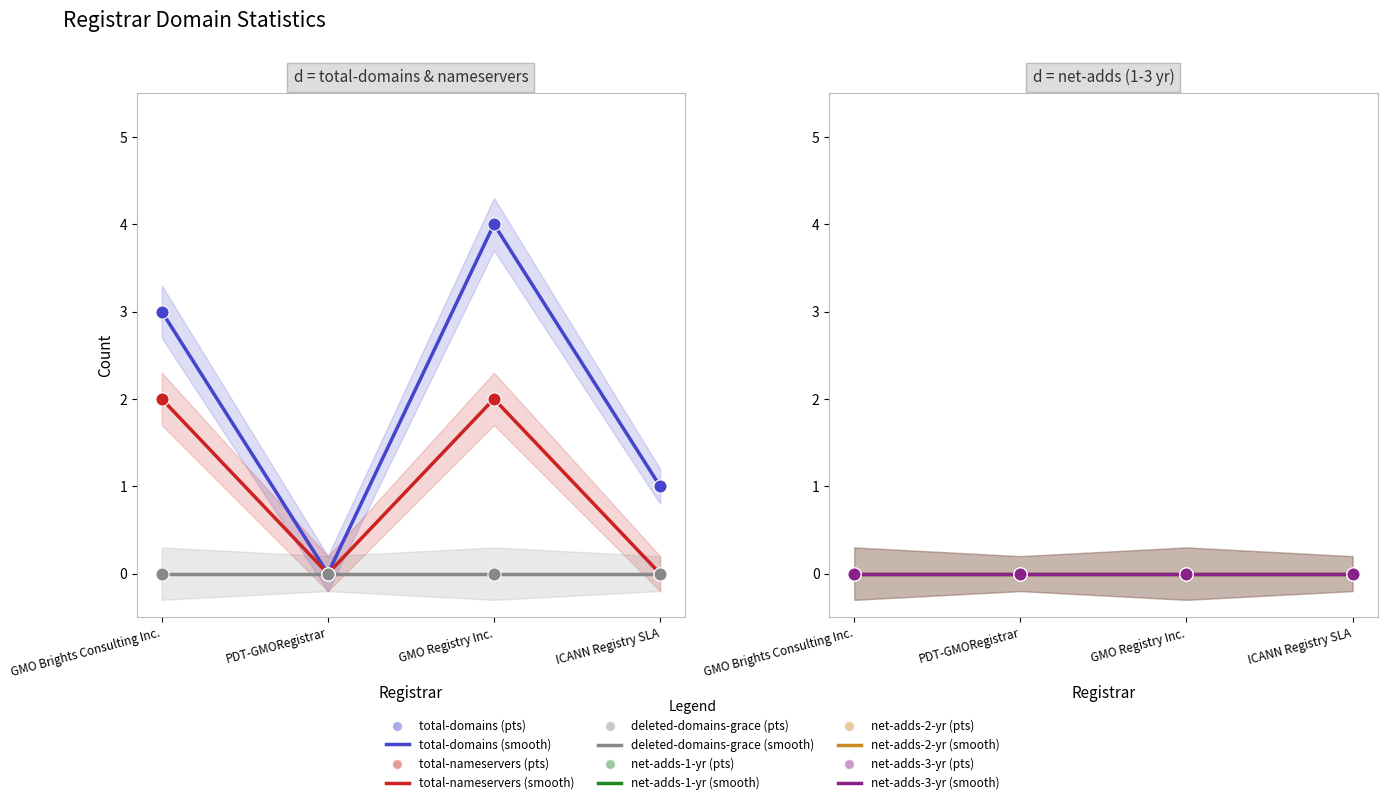

At which category is the sum across all series the highest?

GMO Registry Inc.